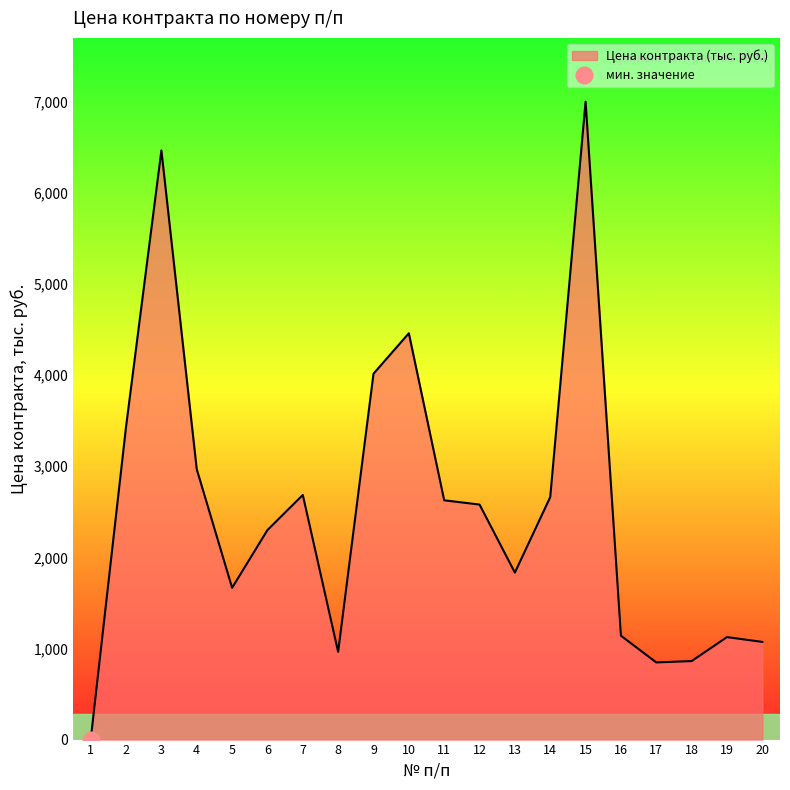

Rank the categories by value from lowest to highest.

1, 17, 18, 8, 20, 19, 16, 5, 13, 6, 12, 11, 14, 7, 4, 2, 9, 10, 3, 15